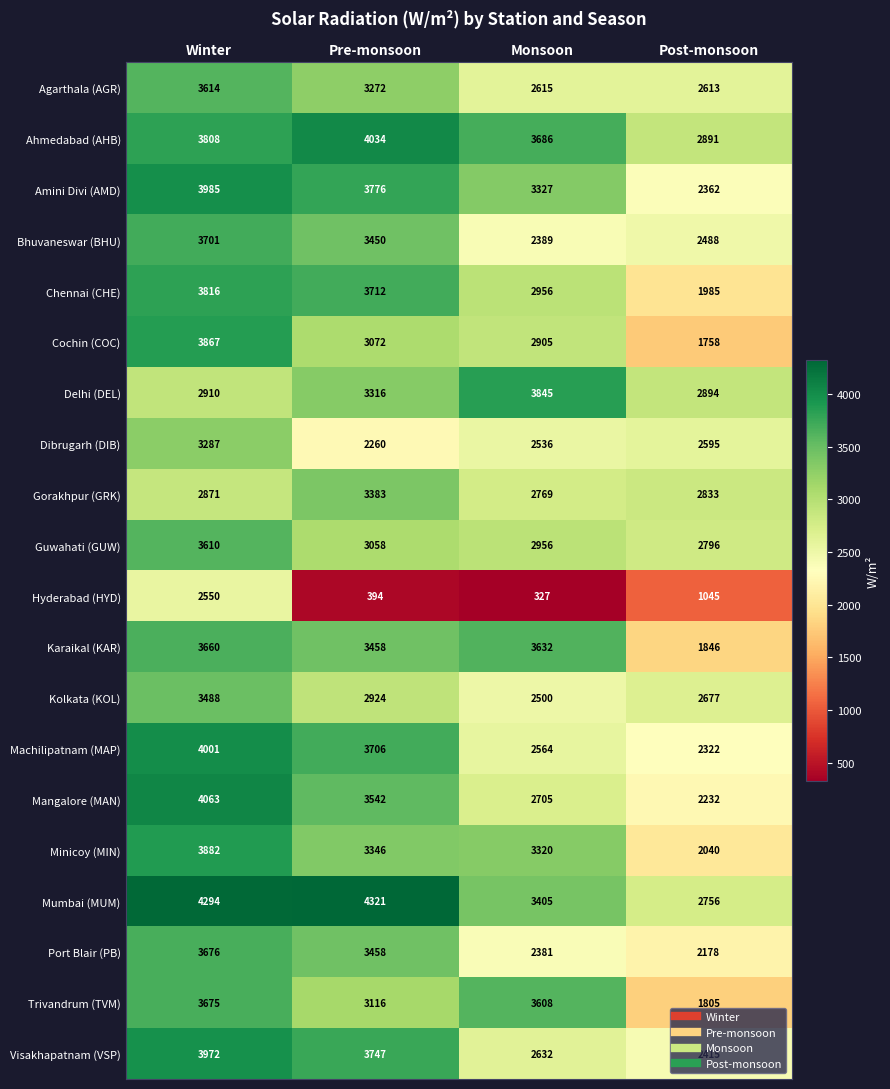

At which category is the sum across all series the highest?

Winter